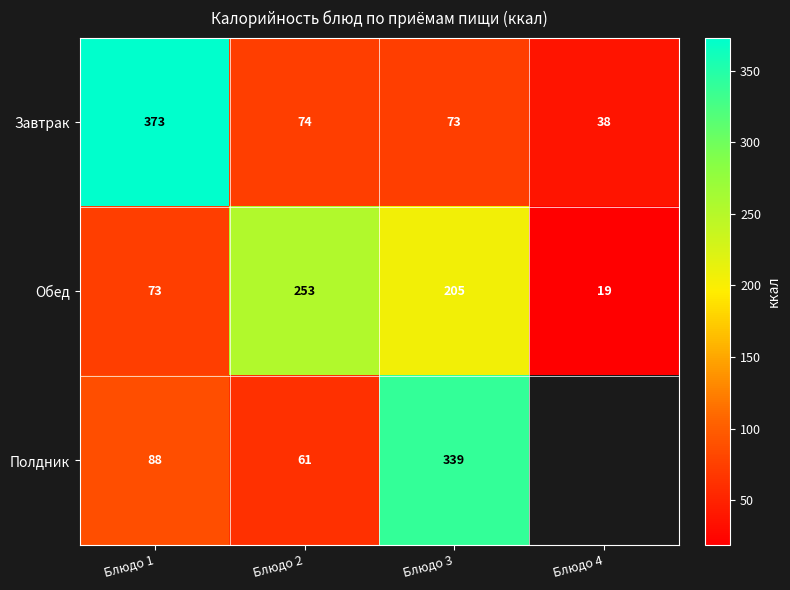

At Блюдо 1, list the series in order from smallest to largest.

Обед, Полдник, Завтрак